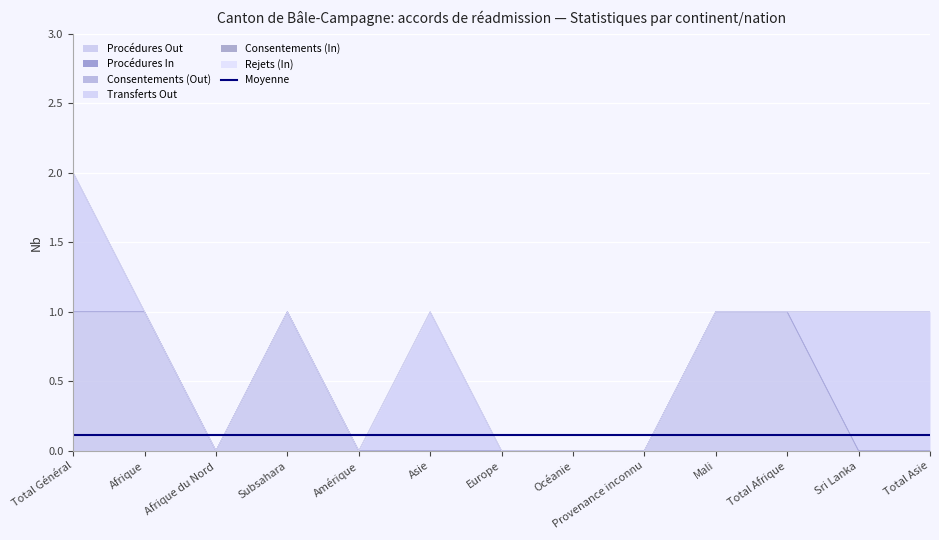

What is the label of the 13th point from the left?

Total Asie